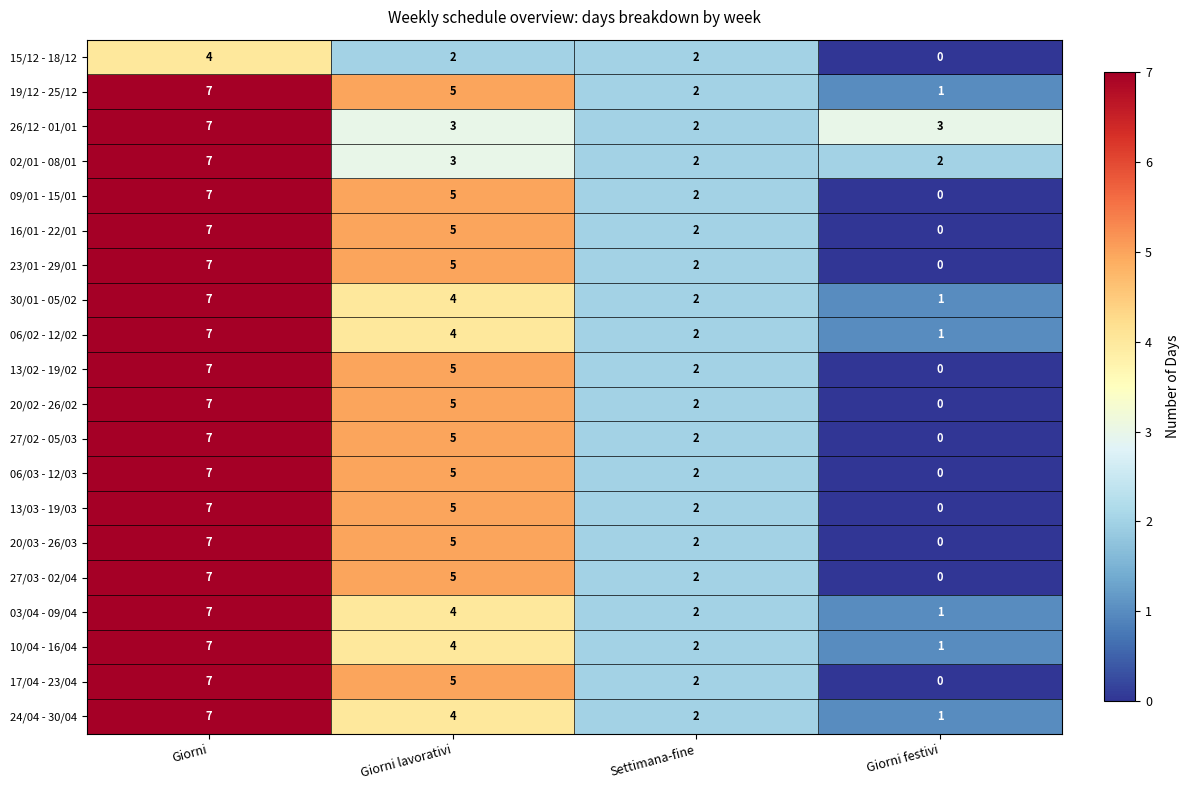

What is the difference between the maximum and minimum values in the 27/02 - 05/03 series?

7